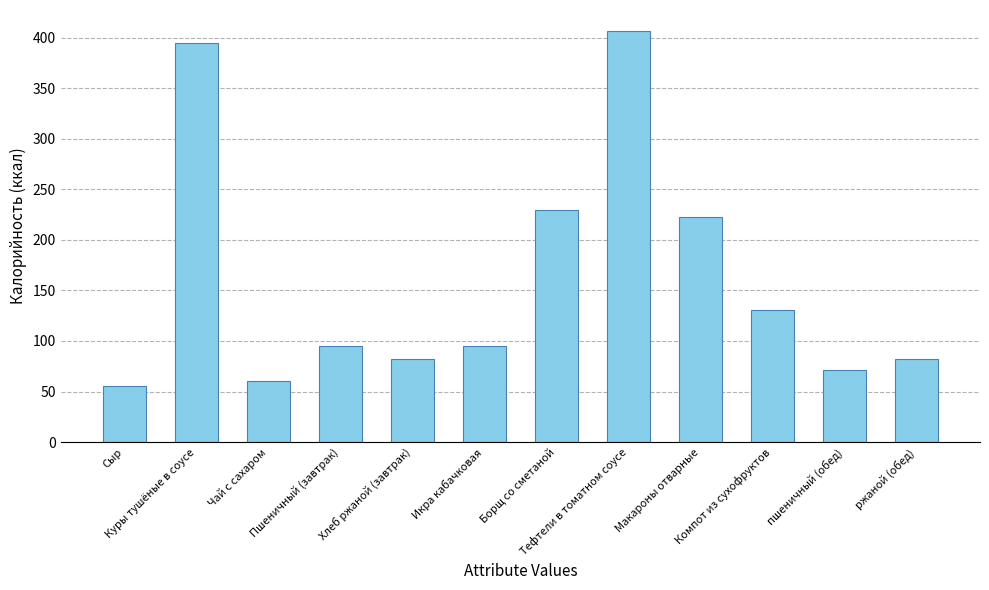

At which label does the data first exceed 95?

Куры тушёные в соусе